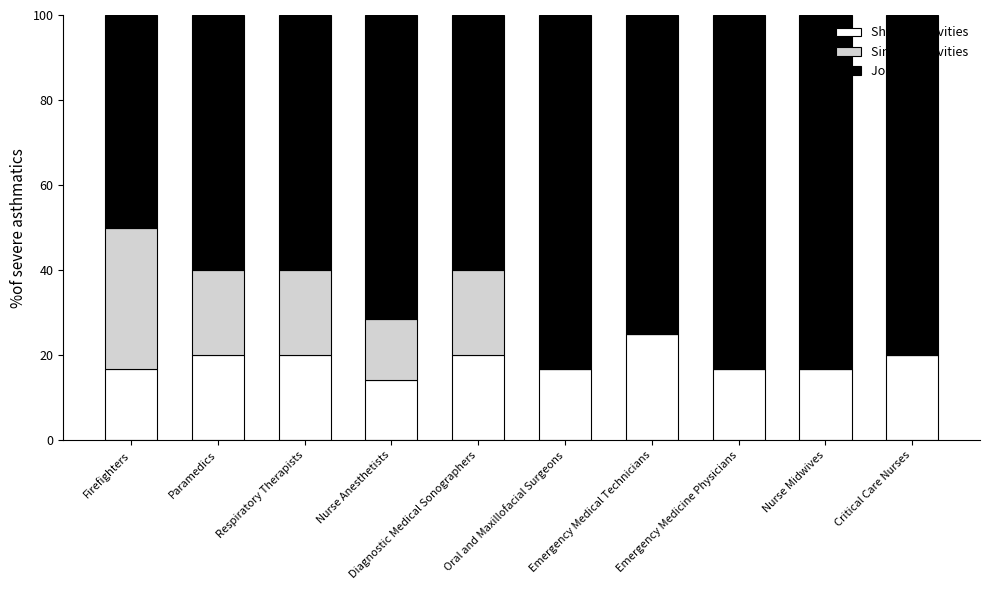

What are all the series names shown in the legend?

Shared Activities, Similar Activities, Job Zone